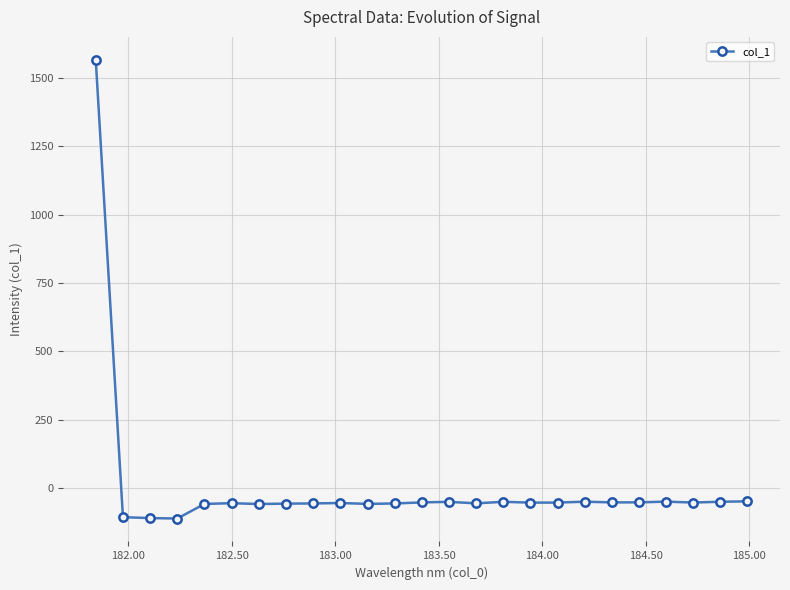

What is the sum of all values?

106.8